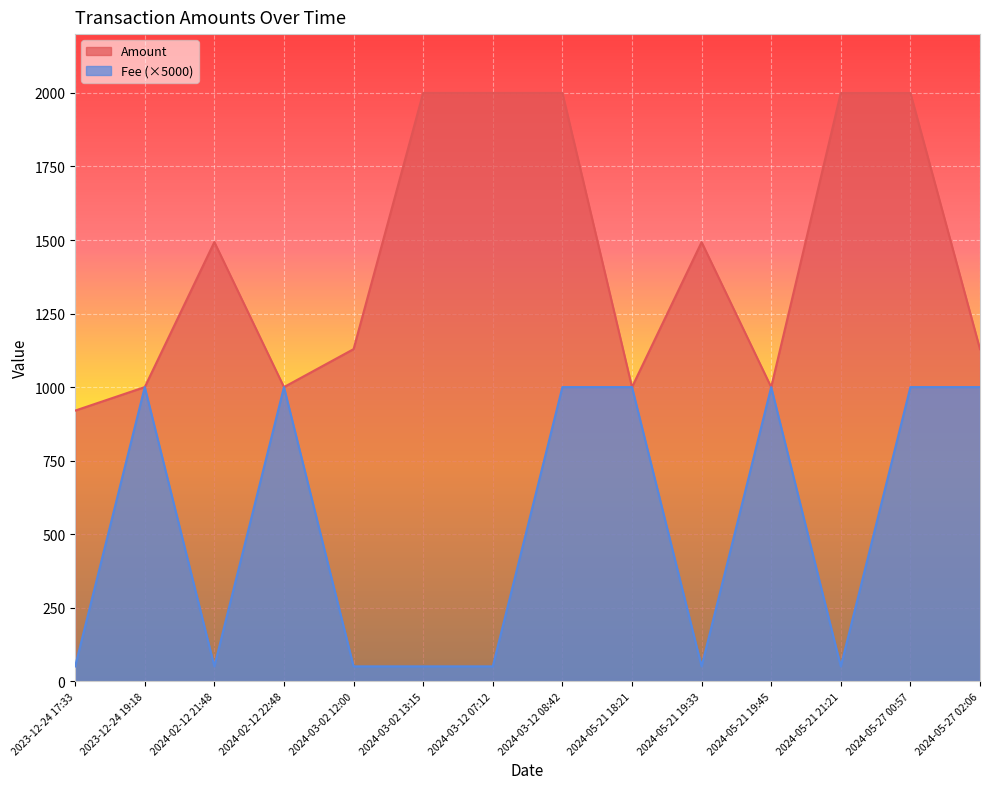

What is the total value across all series at 2024-05-27 00:57?

2999.8